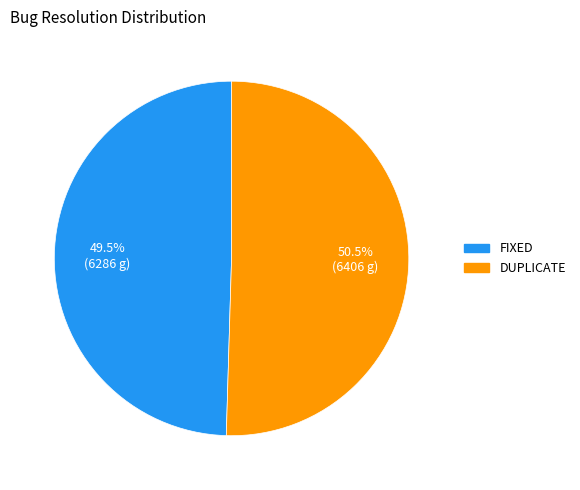

Is it true that FIXED is 62% of the pie?

False